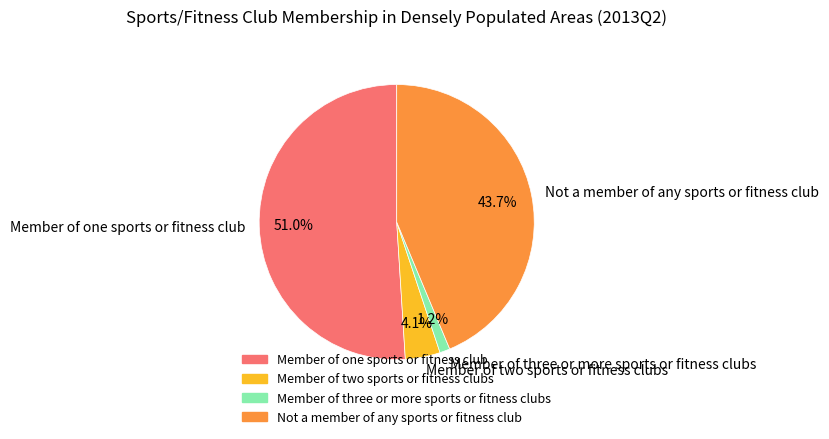

To the nearest percent, what portion does Not a member of any sports or fitness club represent?

44%